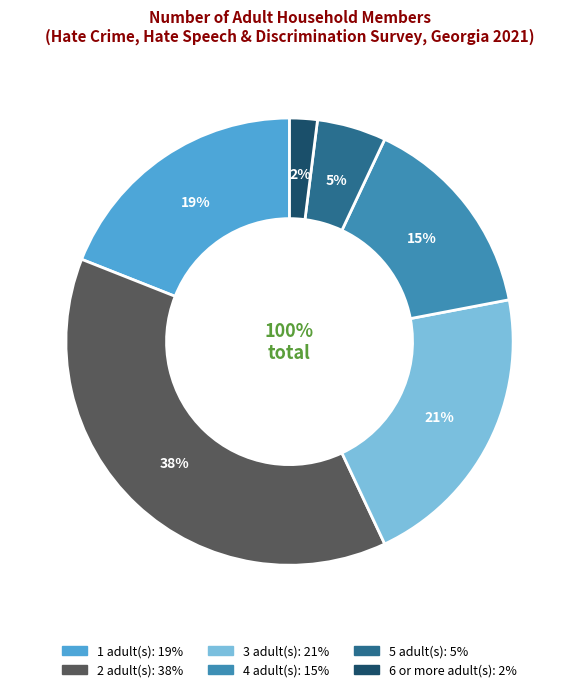

Is there any slice that represents more than half of the pie?

No